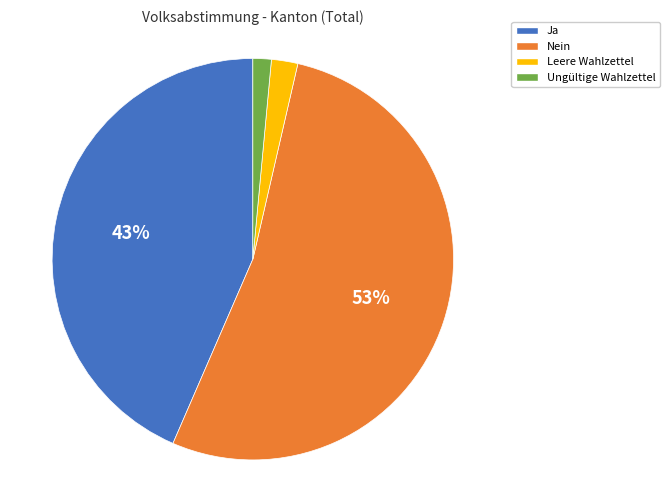

The Ungültige Wahlzettel slice represents 11% of the pie. True or false?

False